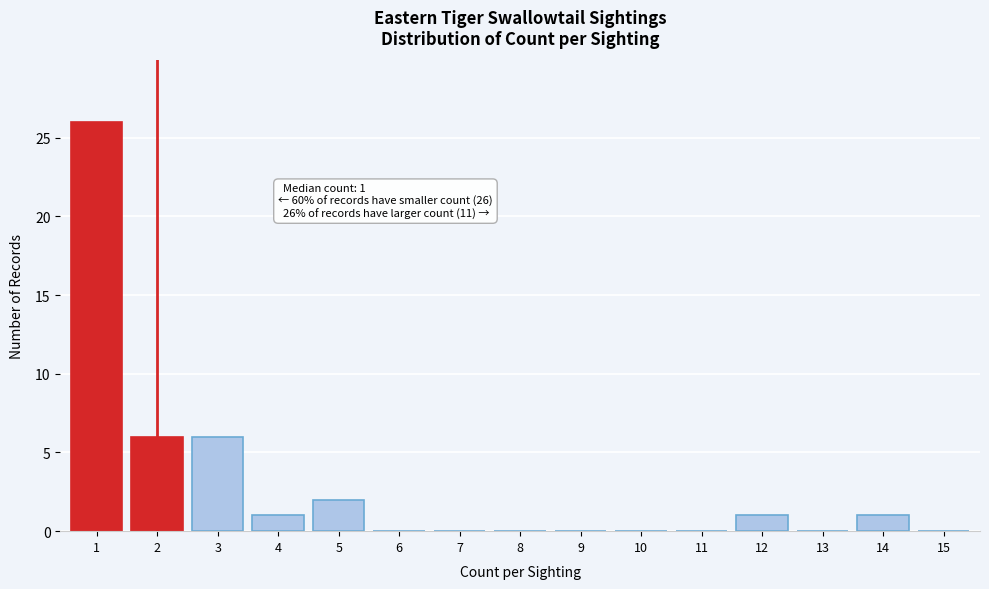

Reading right to left, transcribe all the data shown in this chart.

15=0	14=1	13=0	12=1	11=0	10=0	9=0	8=0	7=0	6=0	5=2	4=1	3=6	2=6	1=26